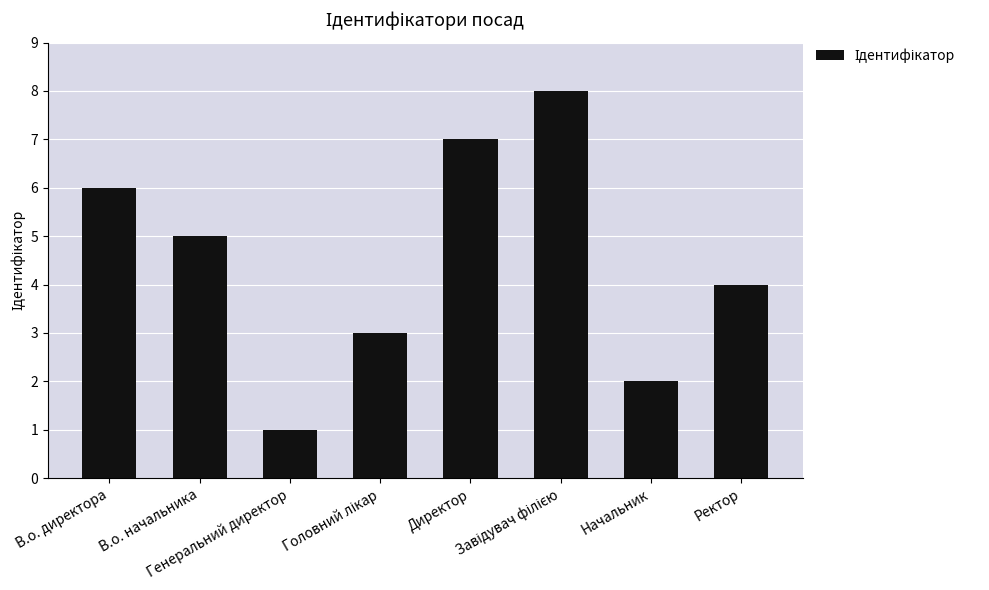

What is the sum of all values?

36